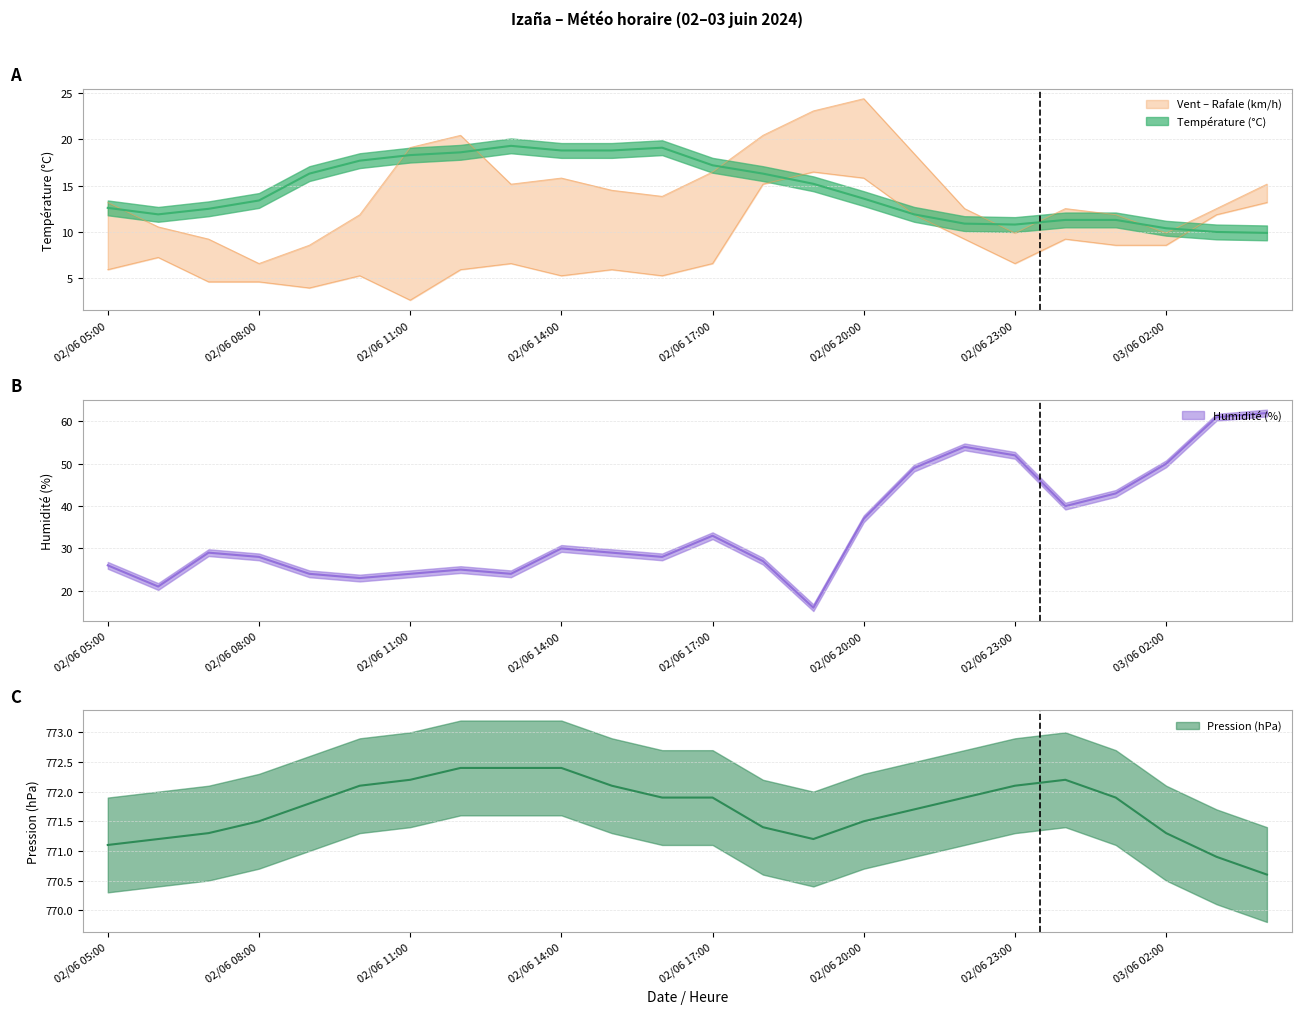

Reading left to right, list all the values displayed in this chart.

Température (ºC): 02/06 05:00=12.6	02/06 06:00=11.9	02/06 07:00=12.5	02/06 08:00=13.4	02/06 09:00=16.3	02/06 10:00=17.7	02/06 11:00=18.3	02/06 12:00=18.6	02/06 13:00=19.3	02/06 14:00=18.8	02/06 15:00=18.8	02/06 16:00=19.1	02/06 17:00=17.2	02/06 18:00=16.3	02/06 19:00=15.2	02/06 20:00=13.6	02/06 21:00=11.9	02/06 22:00=10.9	02/06 23:00=10.8	03/06 00:00=11.3	03/06 01:00=11.3	03/06 02:00=10.4	03/06 03:00=10.0	03/06 04:00=9.9
Humidité (%): 02/06 05:00=26.0	02/06 06:00=21.0	02/06 07:00=29.0	02/06 08:00=28.0	02/06 09:00=24.0	02/06 10:00=23.0	02/06 11:00=24.0	02/06 12:00=25.0	02/06 13:00=24.0	02/06 14:00=30.0	02/06 15:00=29.0	02/06 16:00=28.0	02/06 17:00=33.0	02/06 18:00=27.0	02/06 19:00=16.0	02/06 20:00=37.0	02/06 21:00=49.0	02/06 22:00=54.0	02/06 23:00=52.0	03/06 00:00=40.0	03/06 01:00=43.0	03/06 02:00=50.0	03/06 03:00=61.0	03/06 04:00=62.0
Vitesse du vent (km/h): 02/06 05:00=5.9	02/06 06:00=7.3	02/06 07:00=4.6	02/06 08:00=4.6	02/06 09:00=4.0	02/06 10:00=5.3	02/06 11:00=2.6	02/06 12:00=5.9	02/06 13:00=6.6	02/06 14:00=5.3	02/06 15:00=5.9	02/06 16:00=5.3	02/06 17:00=6.6	02/06 18:00=15.2	02/06 19:00=16.5	02/06 20:00=15.8	02/06 21:00=11.9	02/06 22:00=9.2	02/06 23:00=6.6	03/06 00:00=9.2	03/06 01:00=8.6	03/06 02:00=8.6	03/06 03:00=11.9	03/06 04:00=13.2
Pression (hPa): 02/06 05:00=771.1	02/06 06:00=771.2	02/06 07:00=771.3	02/06 08:00=771.5	02/06 09:00=771.8	02/06 10:00=772.1	02/06 11:00=772.2	02/06 12:00=772.4	02/06 13:00=772.4	02/06 14:00=772.4	02/06 15:00=772.1	02/06 16:00=771.9	02/06 17:00=771.9	02/06 18:00=771.4	02/06 19:00=771.2	02/06 20:00=771.5	02/06 21:00=771.7	02/06 22:00=771.9	02/06 23:00=772.1	03/06 00:00=772.2	03/06 01:00=771.9	03/06 02:00=771.3	03/06 03:00=770.9	03/06 04:00=770.6
Rafale (km/h): 02/06 05:00=13.2	02/06 06:00=10.5	02/06 07:00=9.2	02/06 08:00=6.6	02/06 09:00=8.6	02/06 10:00=11.9	02/06 11:00=19.1	02/06 12:00=20.4	02/06 13:00=15.2	02/06 14:00=15.8	02/06 15:00=14.5	02/06 16:00=13.8	02/06 17:00=16.5	02/06 18:00=20.4	02/06 19:00=23.1	02/06 20:00=24.4	02/06 21:00=18.5	02/06 22:00=12.5	02/06 23:00=9.9	03/06 00:00=12.5	03/06 01:00=11.9	03/06 02:00=9.9	03/06 03:00=12.5	03/06 04:00=15.2